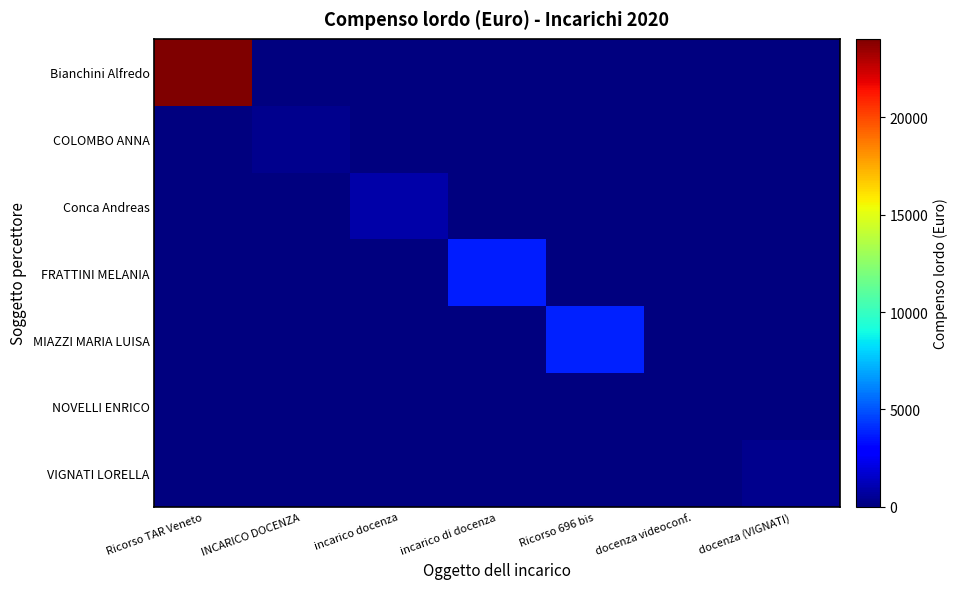

At which category is the sum across all series the highest?

Ricorso TAR Veneto